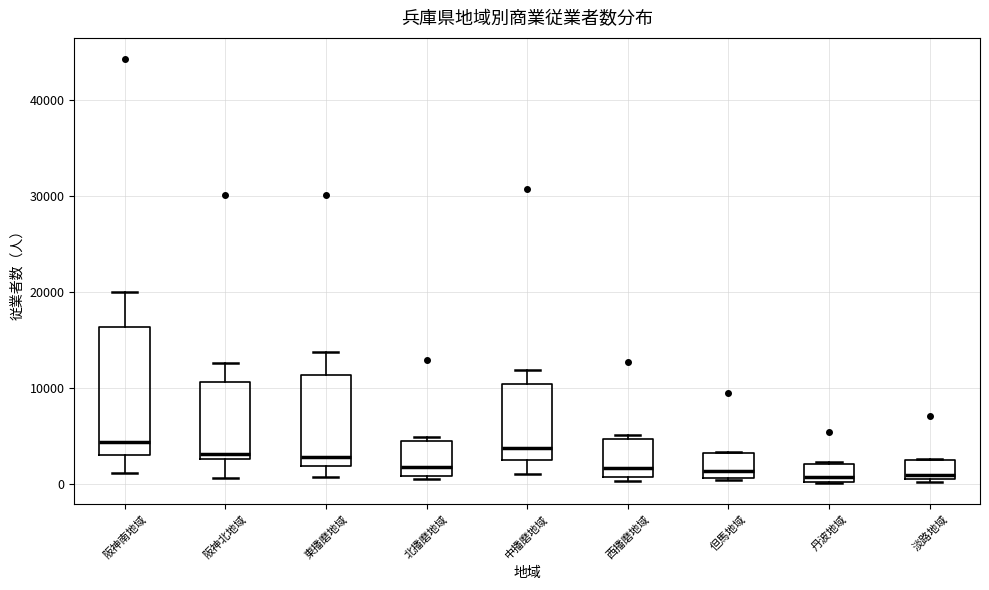

Which box is the tallest, from its lower edge to its upper edge?

阪神南地域